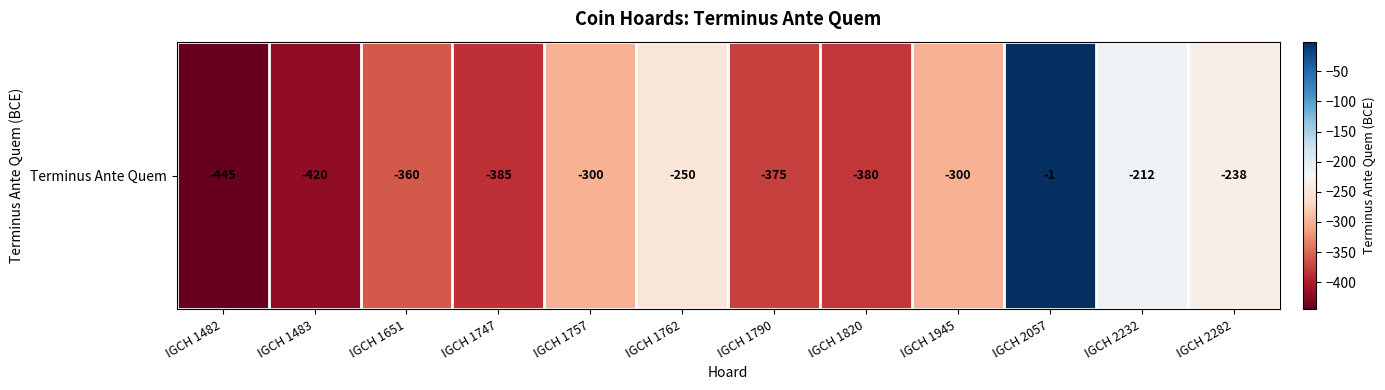

Reading right to left, transcribe all the data shown in this chart.

-238	-212	-1	-300	-380	-375	-250	-300	-385	-360	-420	-445